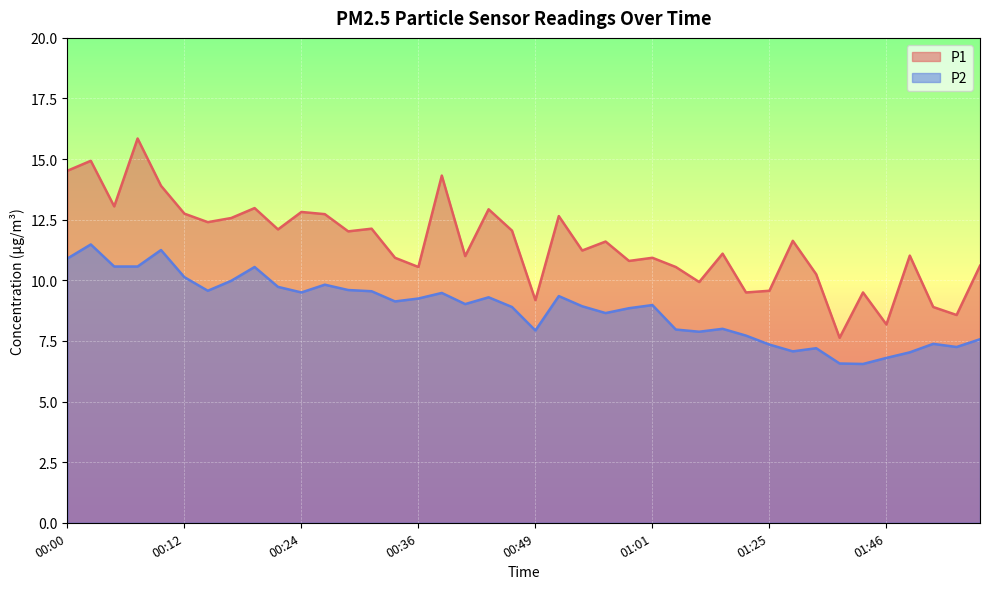

What is the value of the P1 point at the 4th from the left?

15.8